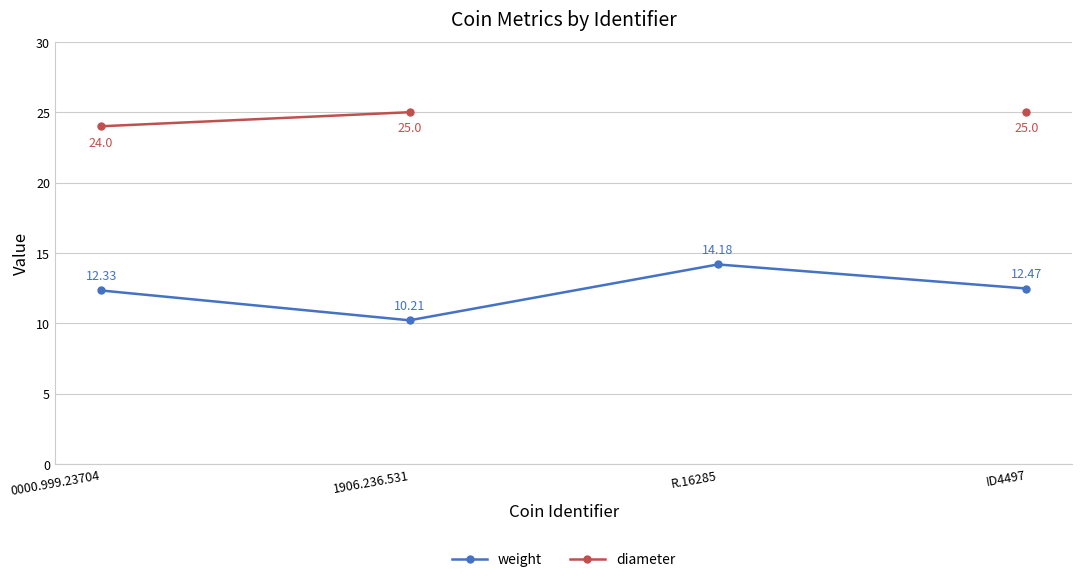

How many values in diameter are above zero?

3